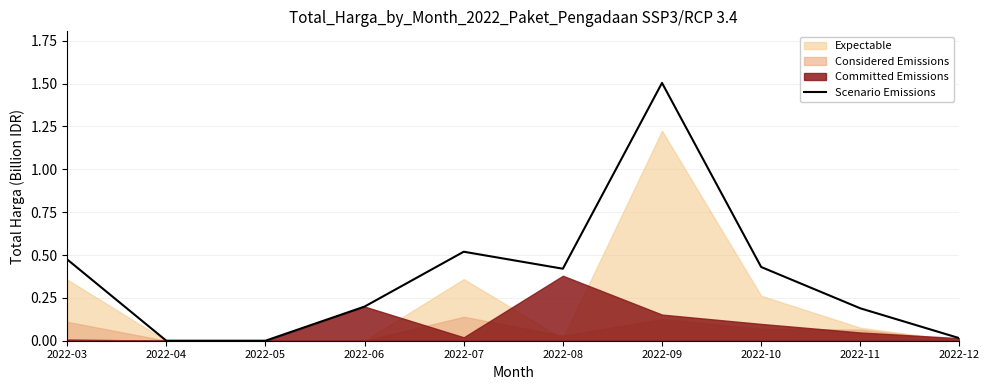

What is the approximate value at 2022-08?

0.4